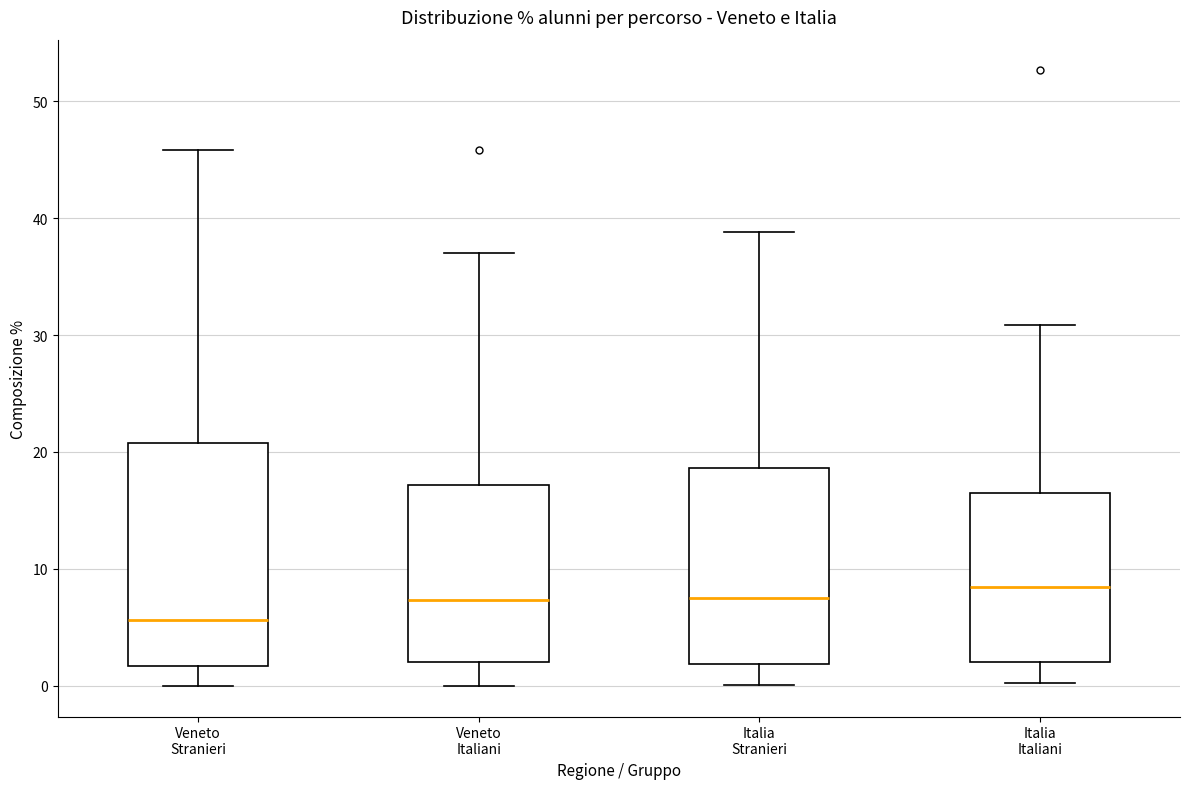

Reading left to right, transcribe this box plot: for each box, give where its median line is, the range the box spans, and where its two whiskers end, as read against the y-axis. The values are not printed on the chart, so give them approximately, as read against the axis.

Veneto Stranieri: median 6, box 2 to 21, whiskers 0 to 46
Veneto Italiani: median 7, box 2 to 17, whiskers 0 to 37
Italia Stranieri: median 7, box 2 to 19, whiskers 0 to 39
Italia Italiani: median 8, box 2 to 16, whiskers 0 to 31